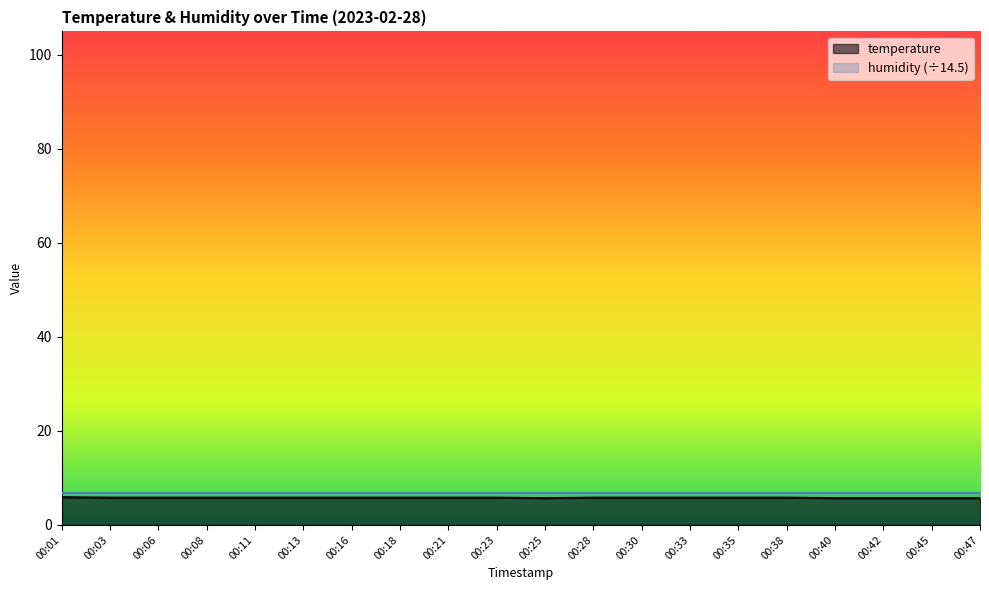

Where is the data nearest to the value 5?

00:25